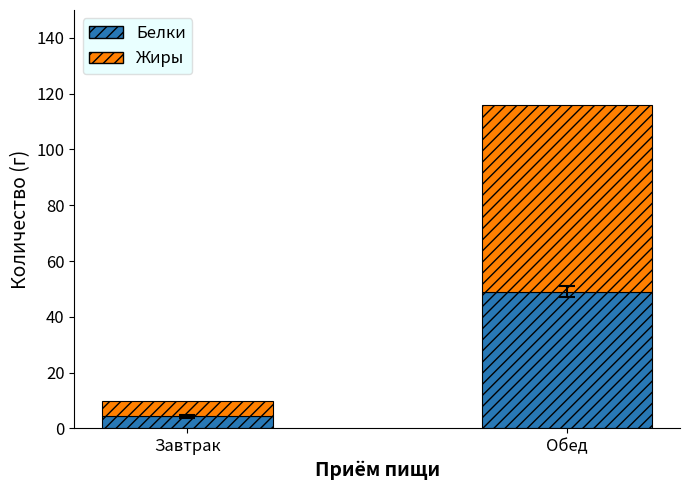

Rank the categories by Белки value from lowest to highest.

Завтрак, Обед